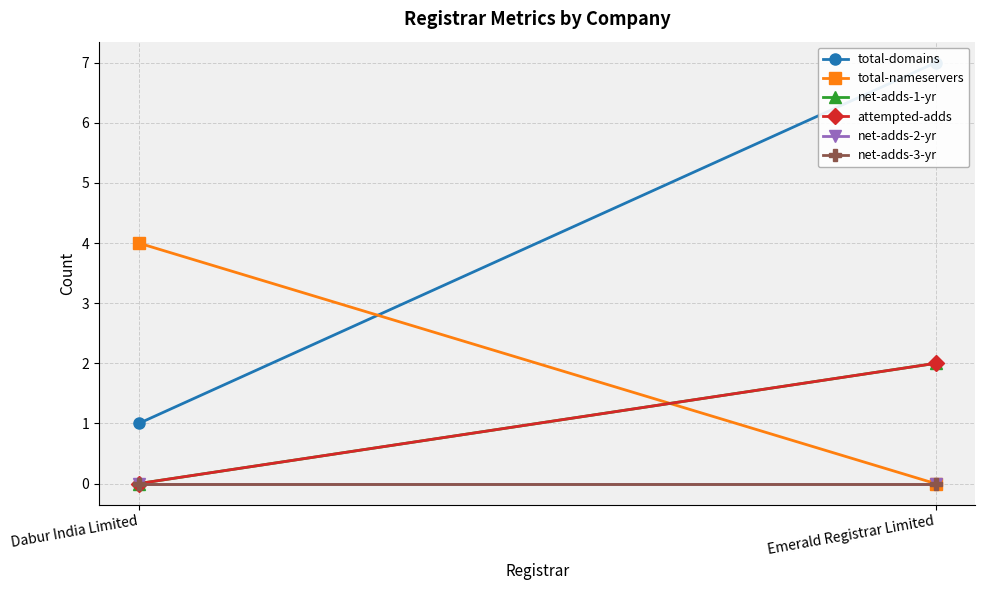

What is the total value across all series at Emerald Registrar Limited?

11